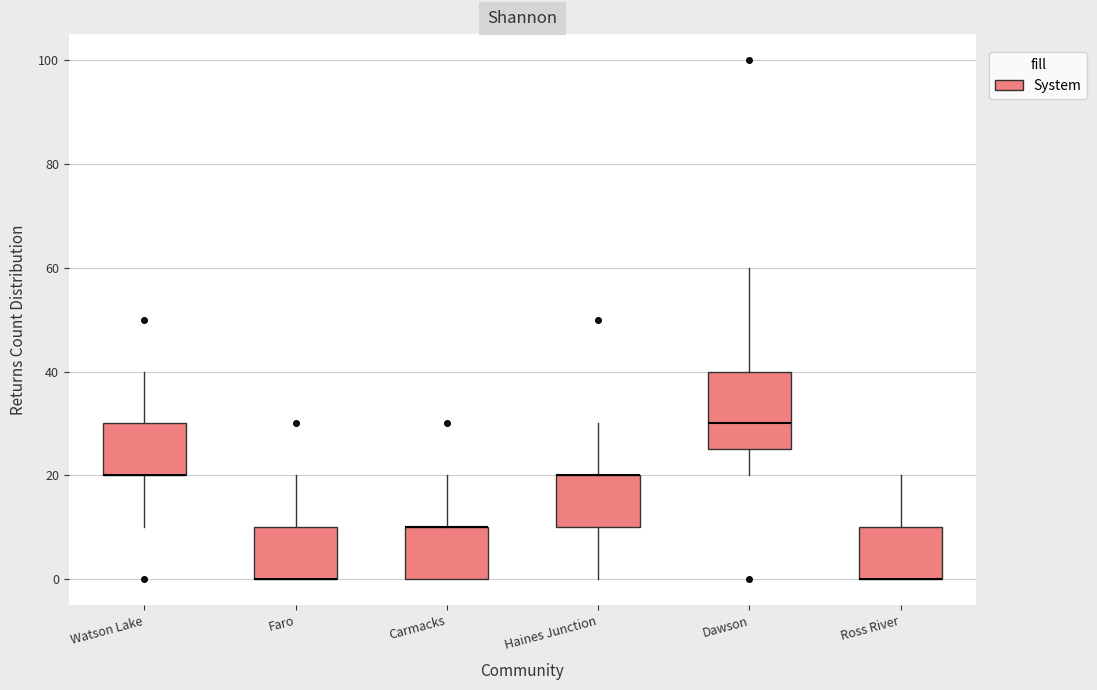

Comparing the boxes themselves (not the whiskers), which one is the tallest?

Dawson